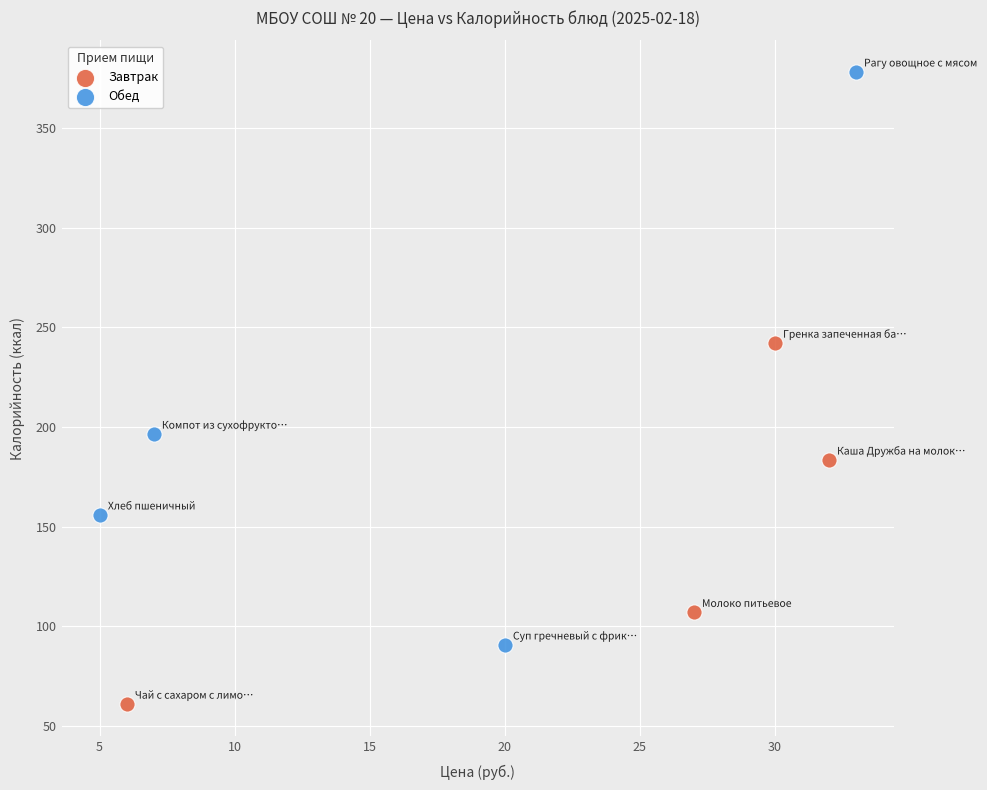

What are all the series names shown in the legend?

Завтрак, Обед